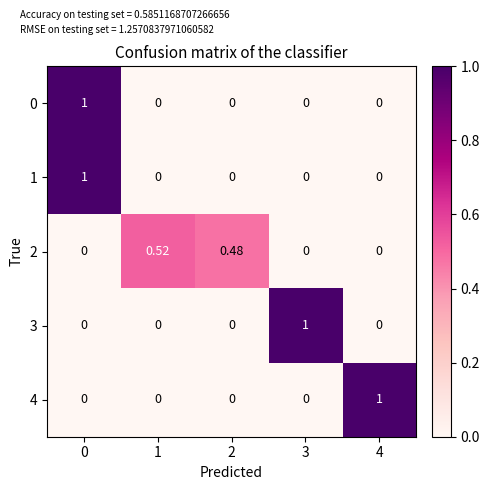

Is the value of 0 at 2 greater than the value of 3 at 3?

No